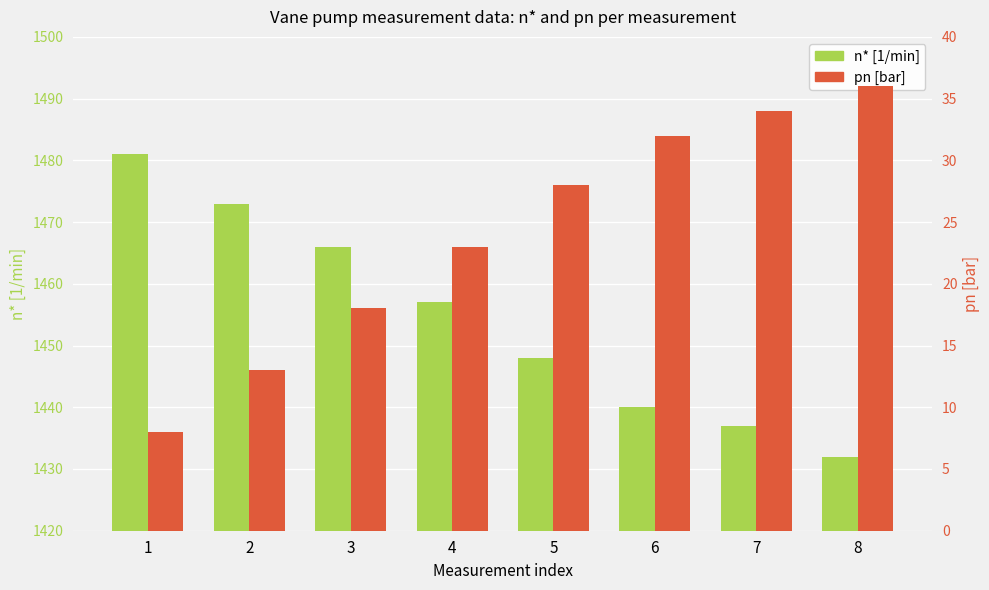

Which series has the largest total across all categories?

n* [1/min]